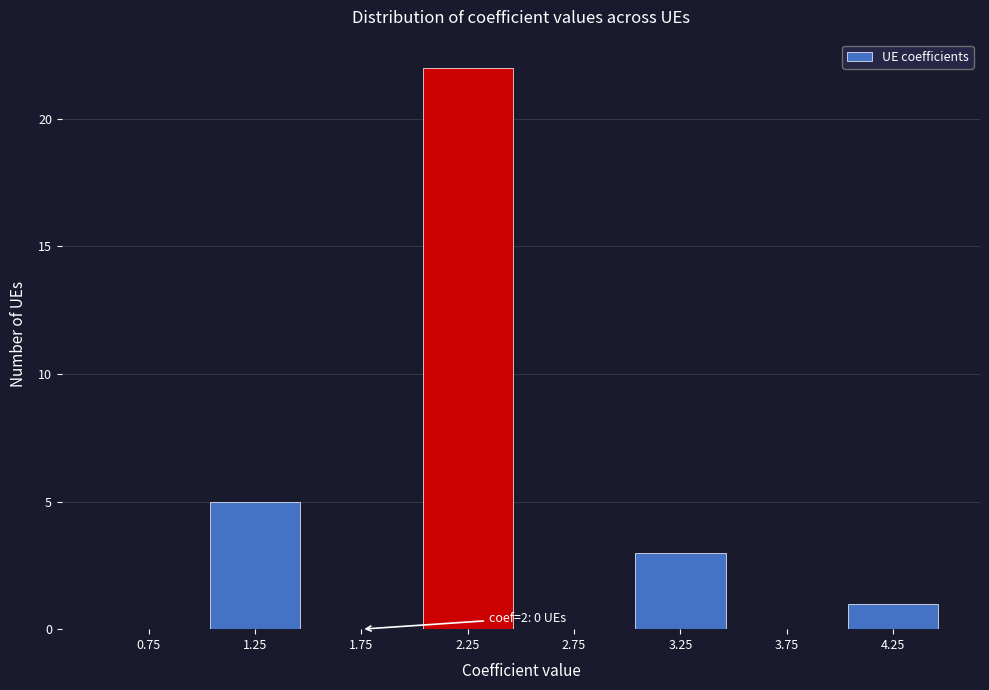

Over which range of the x-axis is the bar tallest?

2.0 to 2.5